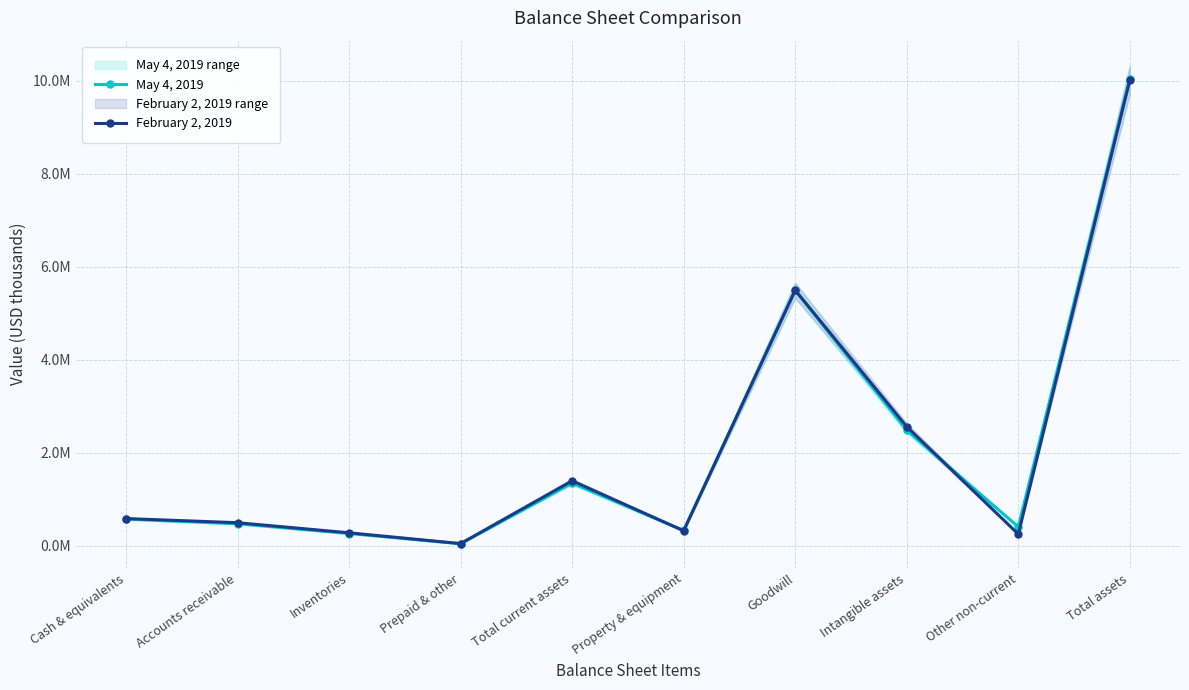

Is it true that February 2, 2019 equals 0.3 at Property & equipment?

True